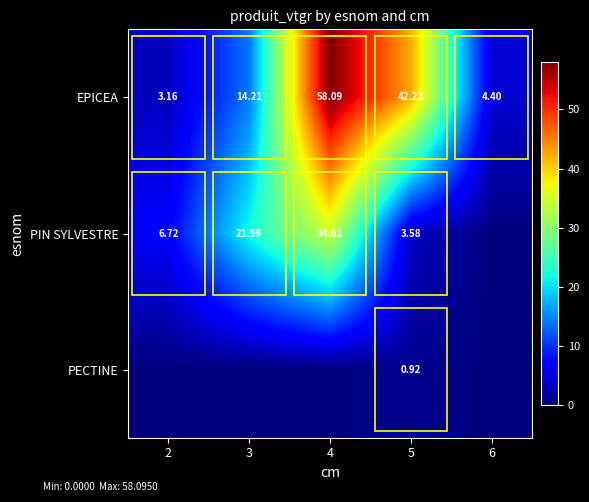

Which category has the highest value across all series?

4